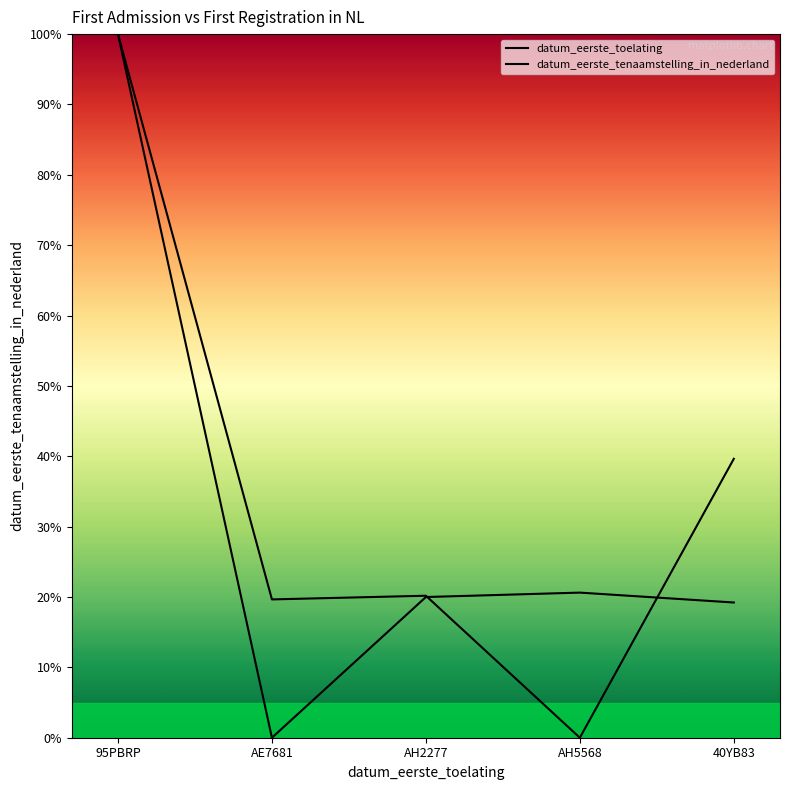

The datum_eerste_tenaamstelling_in_nederland series shows 0.0 at AE7681. True or false?

True